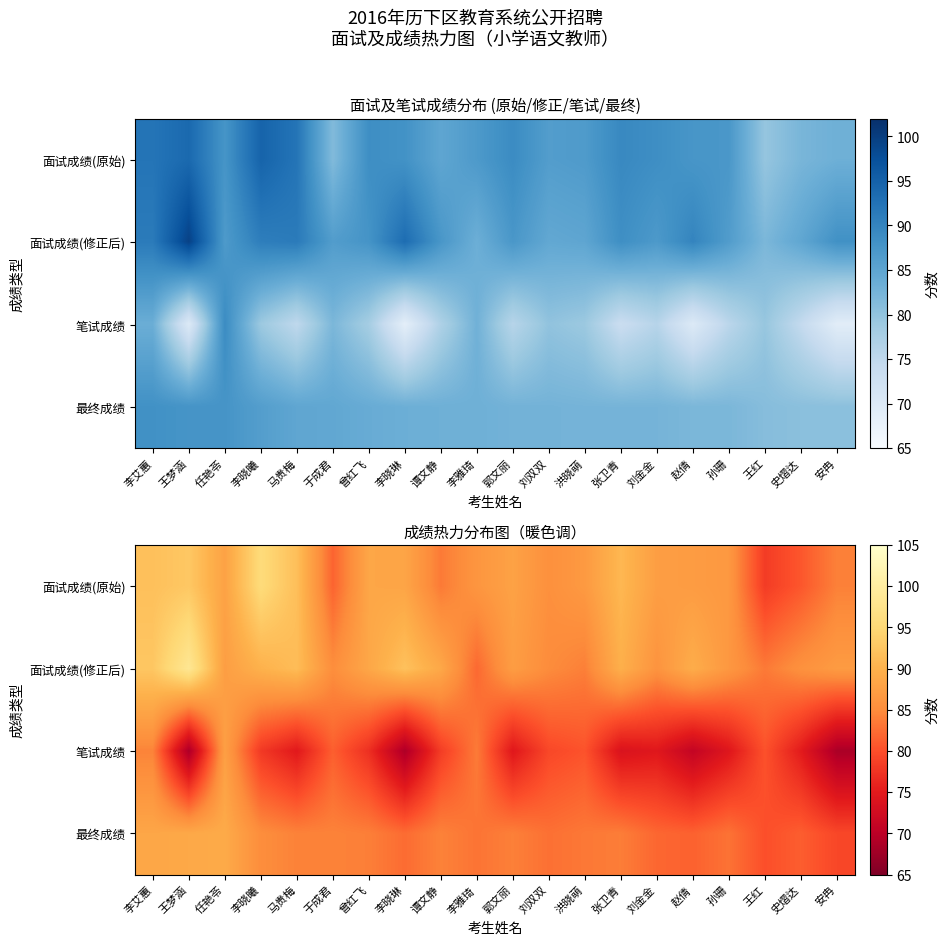

At which label is 面试成绩(原始) closest to 86?

李雅琦